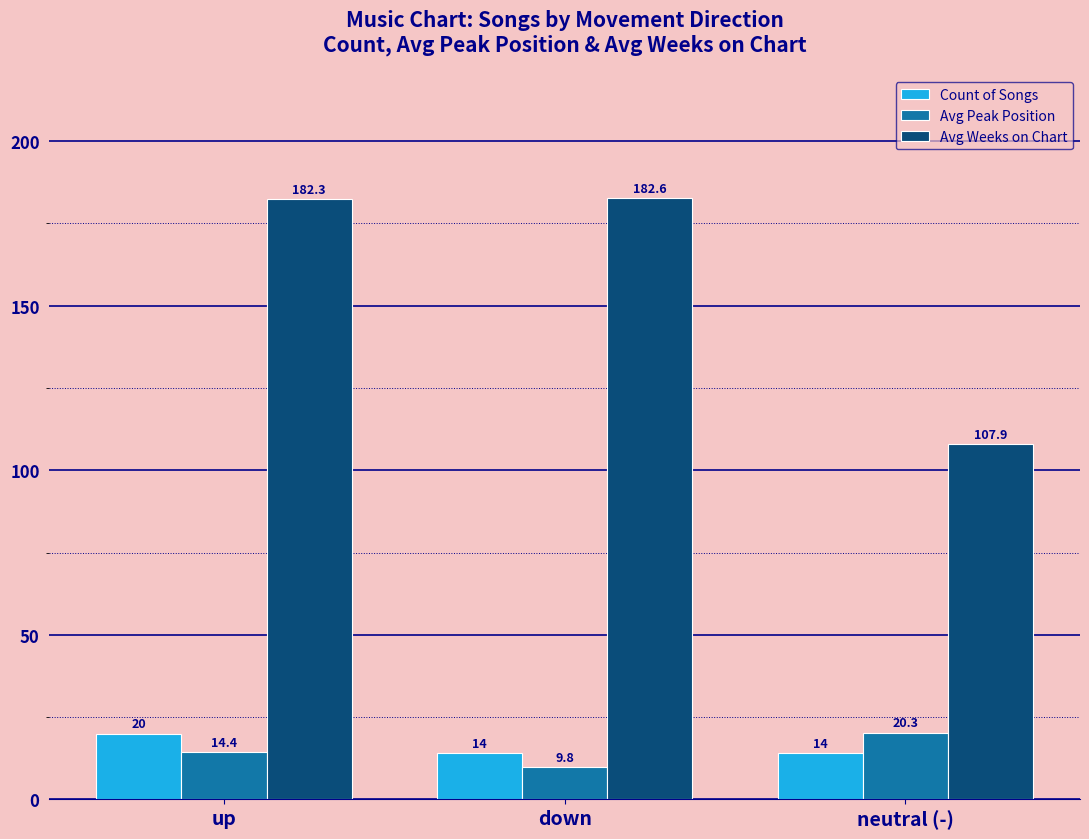

At how many categories does at least one series exceed 168?

2